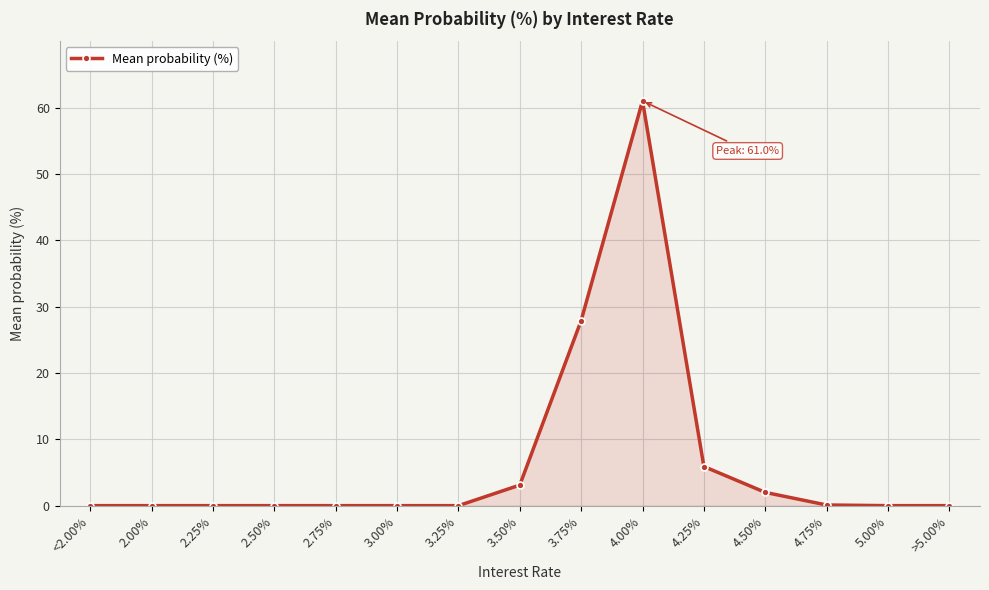

What position from the right is 4.25%?

5